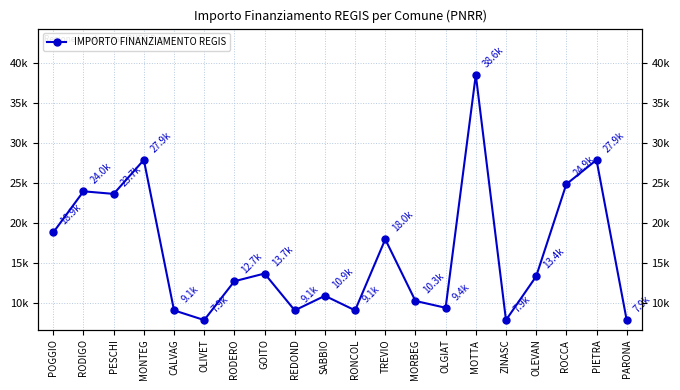

Rank the categories by value from lowest to highest.

OLIVET, ZINASC, PARONA, CALVAG, REDOND, RONCOL, OLGIAT, MORBEG, SABBIO, RODERO, OLEVAN, GOITO, TREVIO, POGGIO, PESCHI, RODIGO, ROCCA , MONTEG, PIETRA, MOTTA 